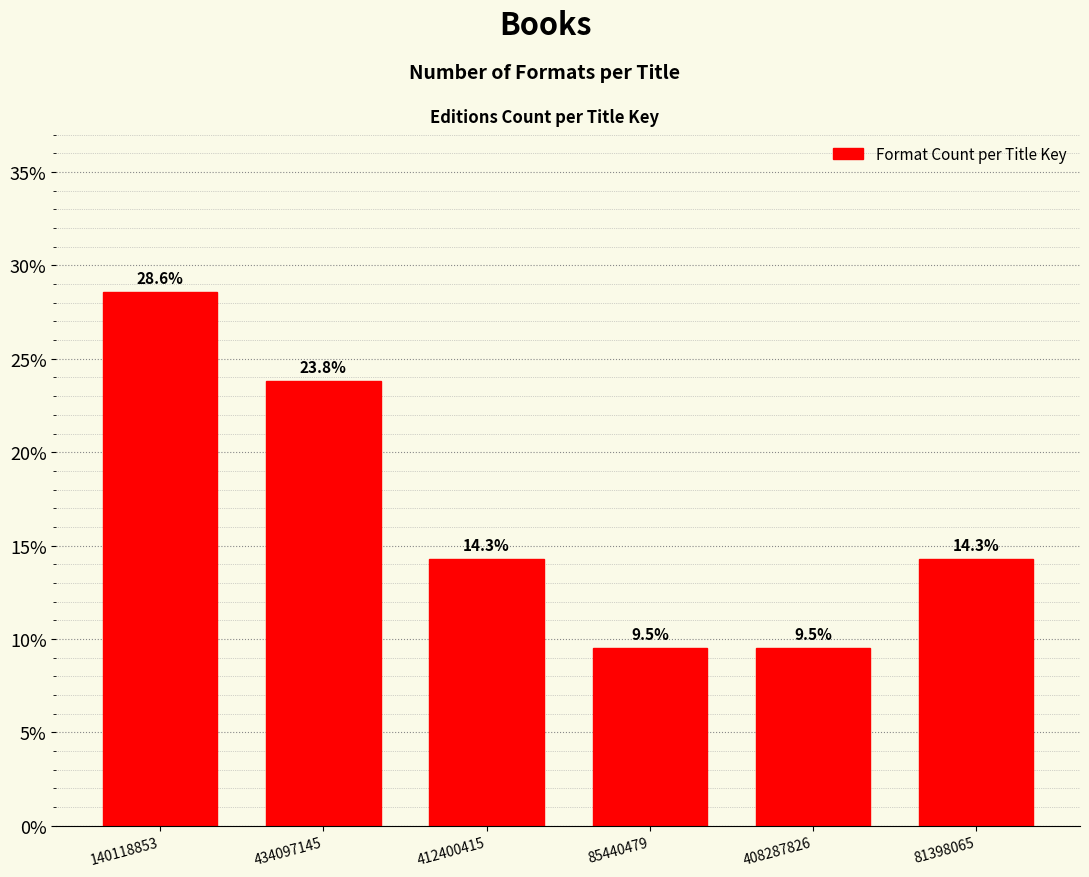

Reading left to right, transcribe all the data shown in this chart.

28.6	23.8	14.3	9.5	9.5	14.3